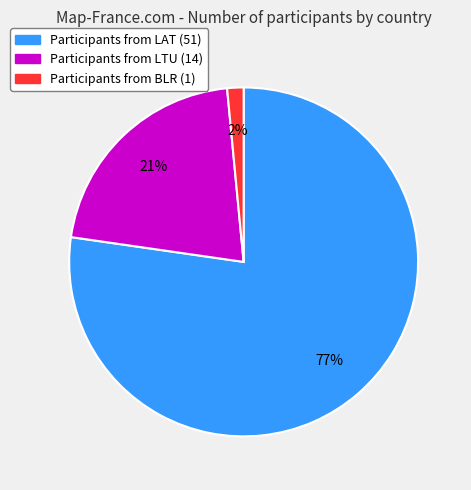

Is there a majority slice in this chart?

Yes